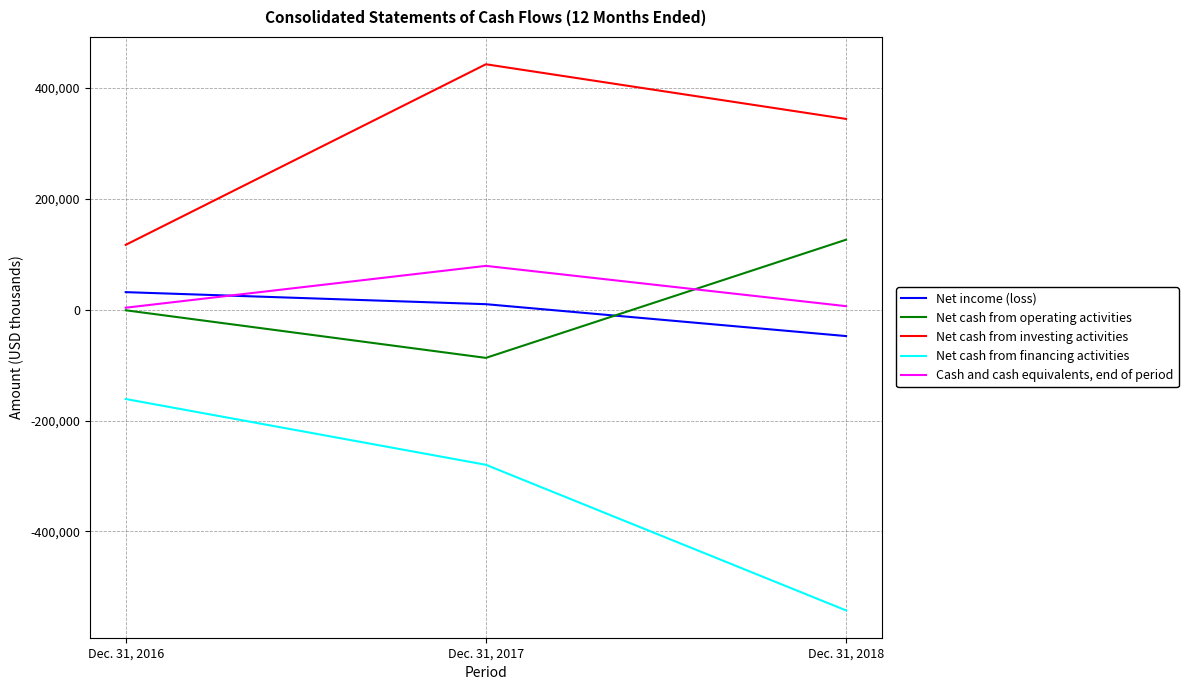

What is the highest value of the Net cash from operating activities series?

125967